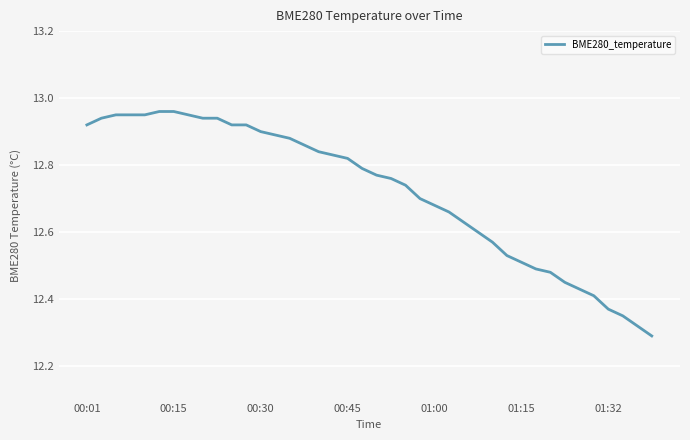

What is the difference between the maximum and minimum values?

0.7